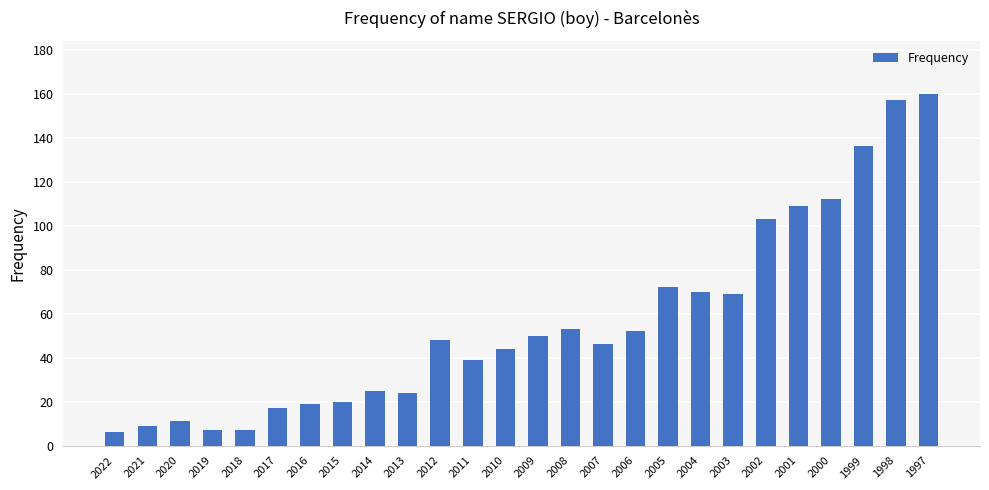

What is the maximum value shown in the chart?

160